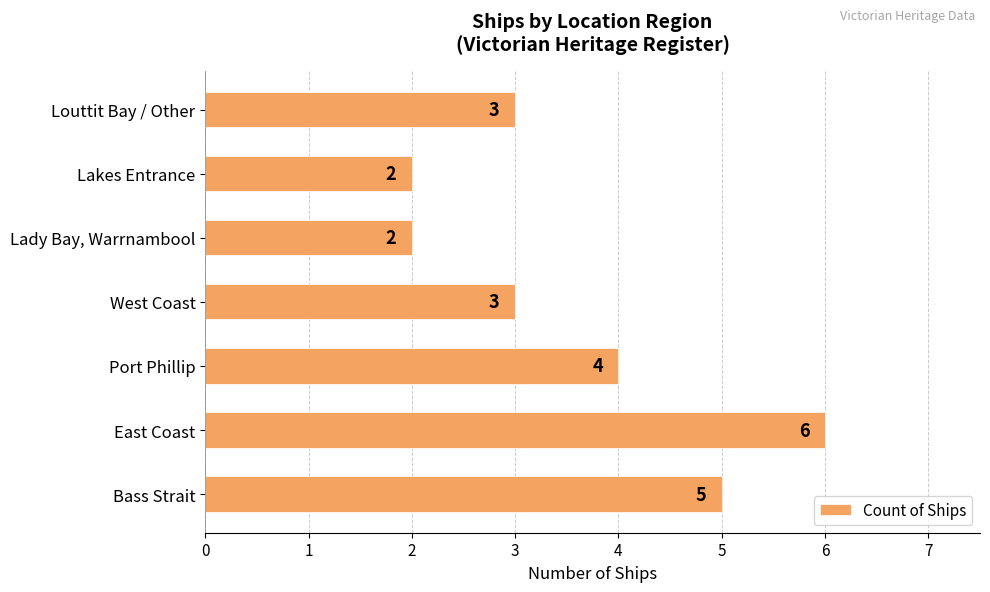

What is the sum of all values?

25